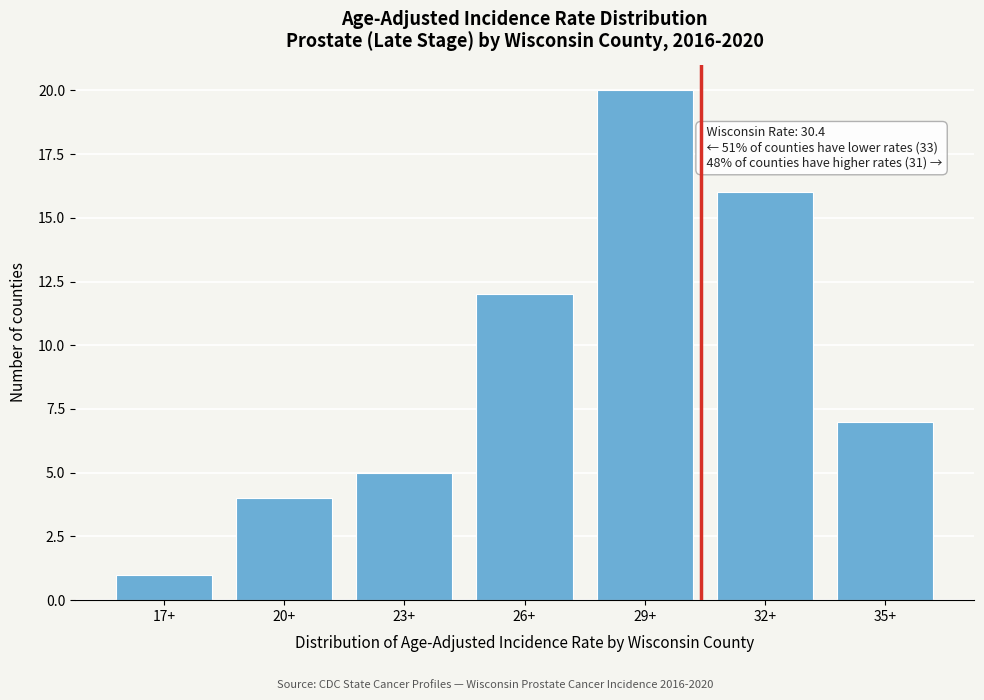

Reading left to right, transcribe all the data shown in this chart.

17+=1	20+=4	23+=5	26+=12	29+=20	32+=16	35+=7